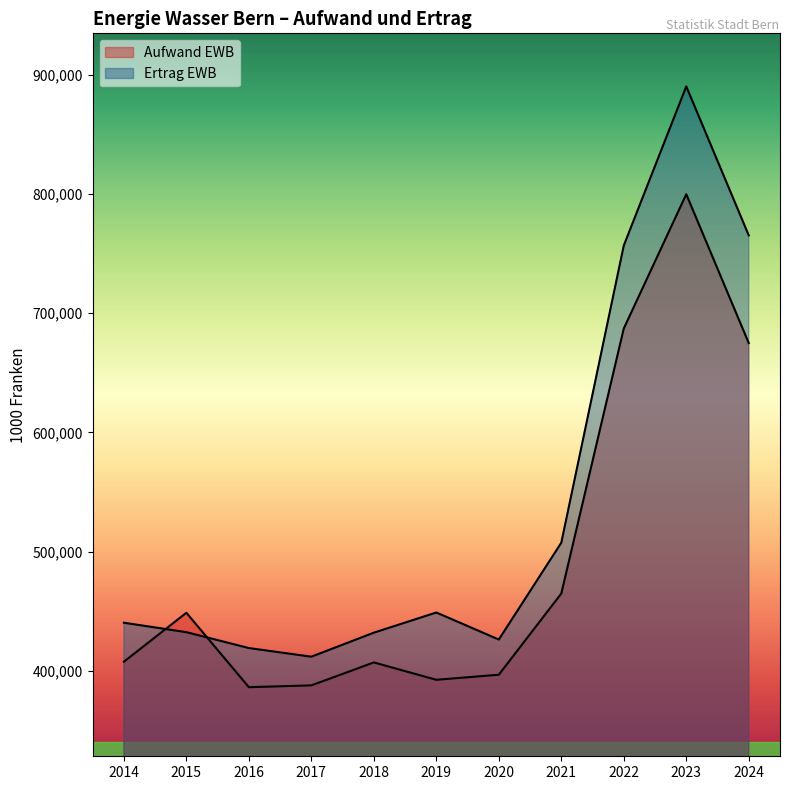

What is the average value of the Ertrag EWB series?

539068